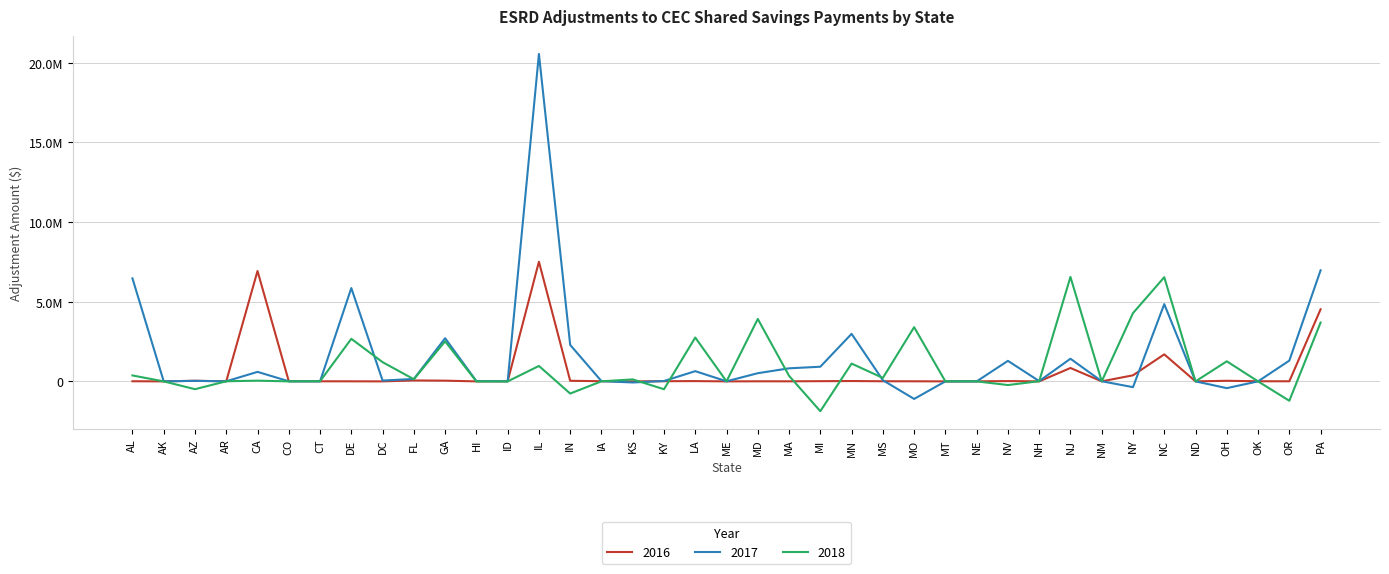

How many values in the 2016 series exceed 7624?

20